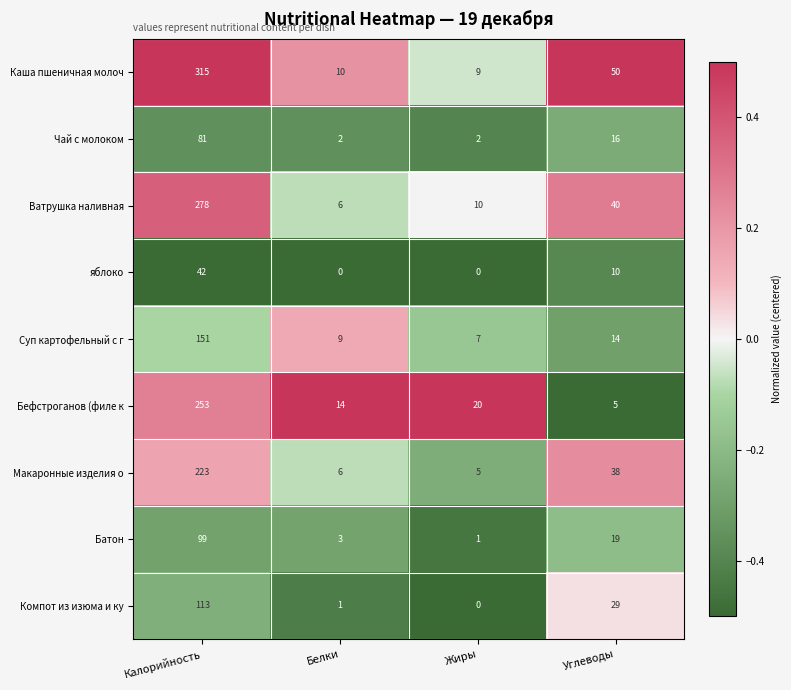

Which series has the largest total across all categories?

Каша пшеничная молоч